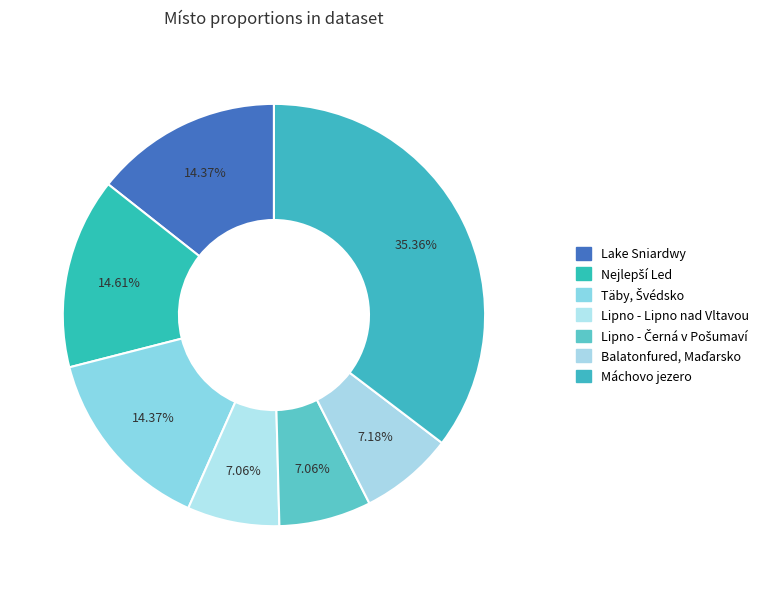

What is the largest slice in the pie chart?

Máchovo jezero